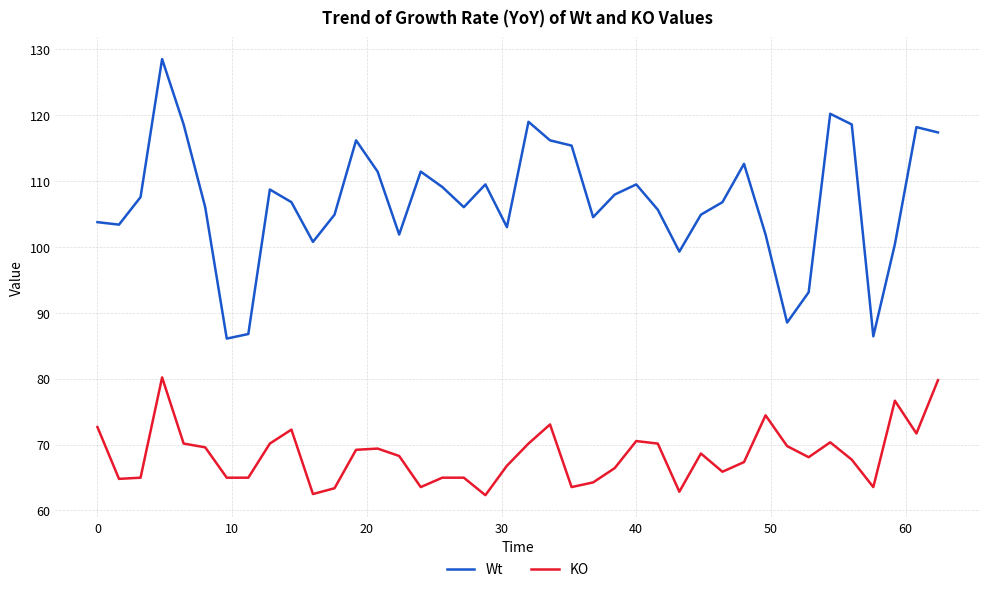

Which series has the widest spread of values?

Wt